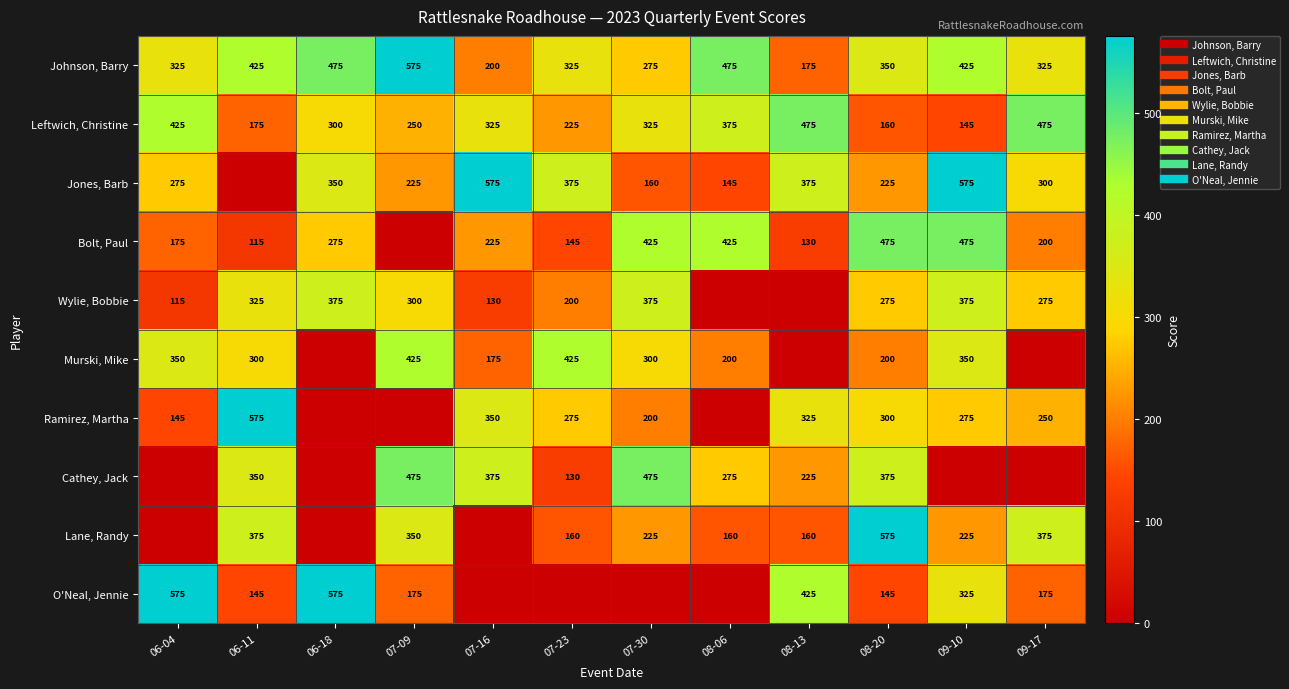

How many values in the Jones, Barb series exceed 300?

5